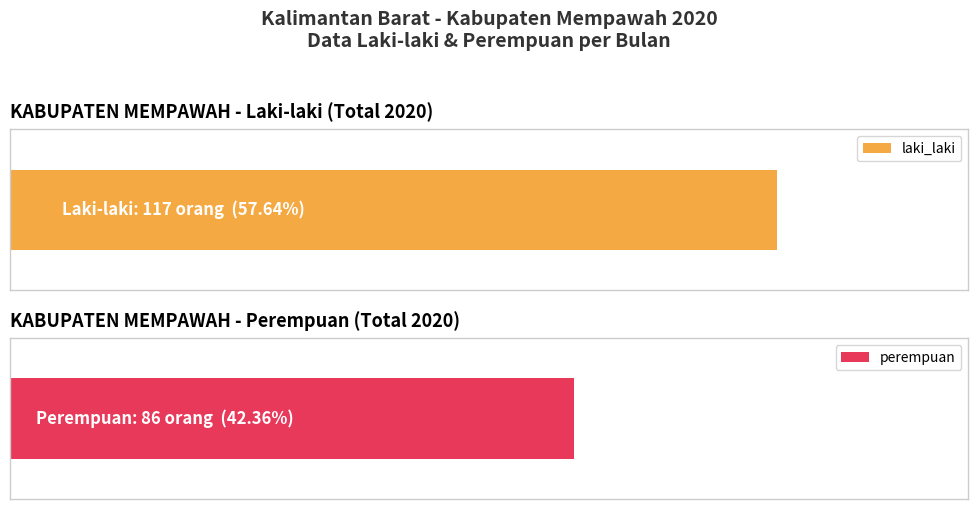

Which series has the largest total across all categories?

laki_laki